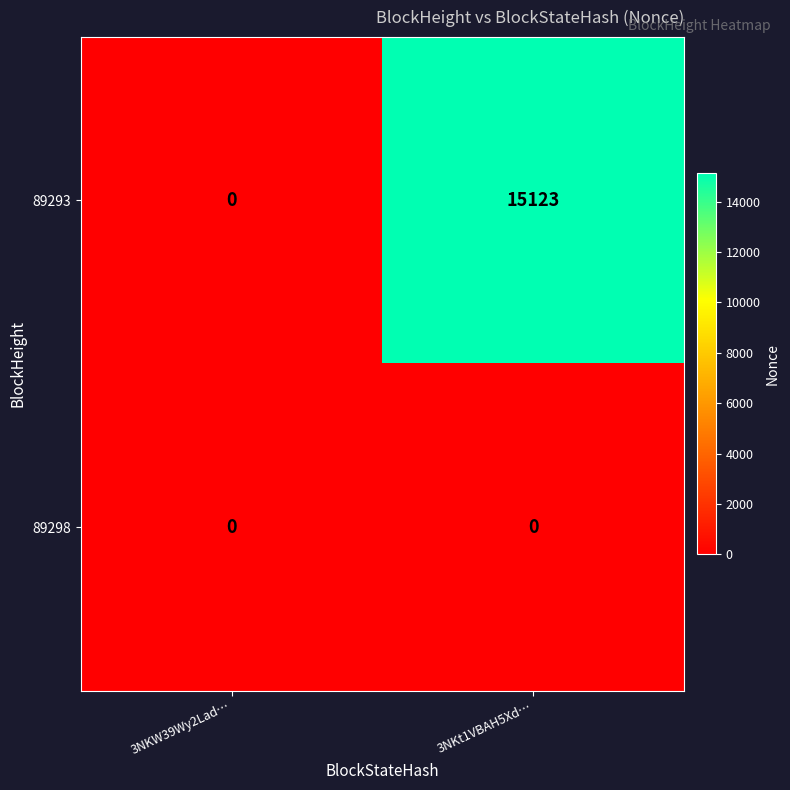

At which label does 89293 reach its peak?

3NKt1VBAH5Xd…